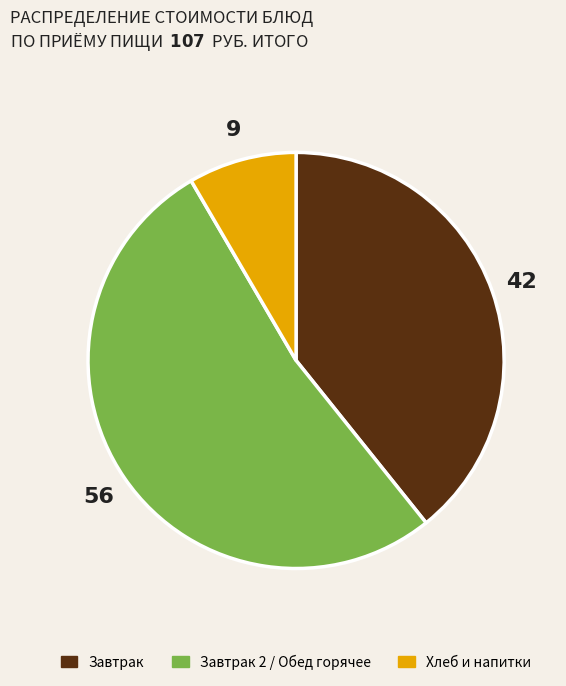

Is there any slice that represents more than half of the pie?

Yes